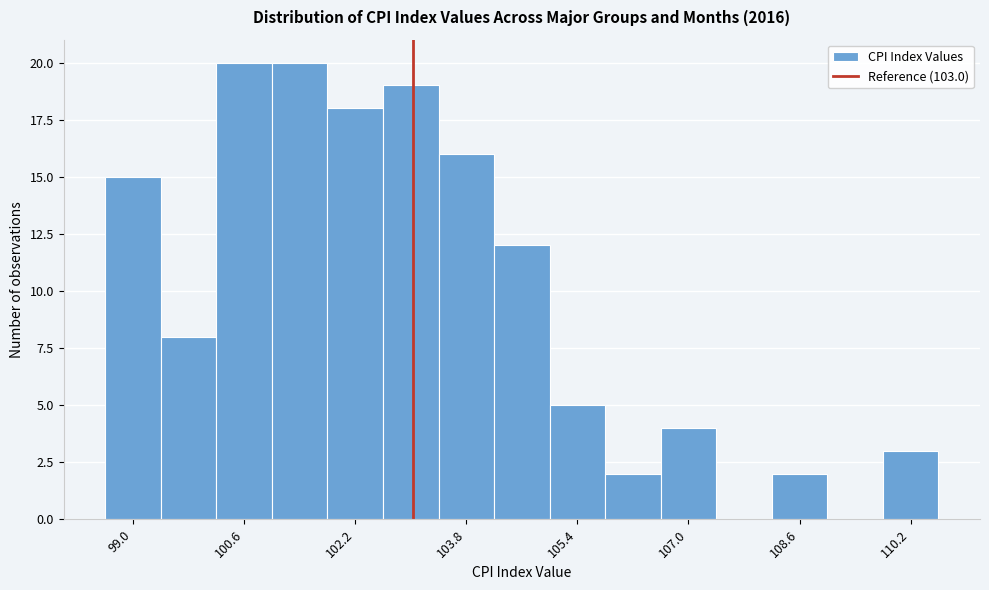

What is the height of the bar covering 105.0 to 105.8 on the x-axis? Neither the bar edges nor the heights are printed on the chart, so give them approximately, as read against the axes.

5